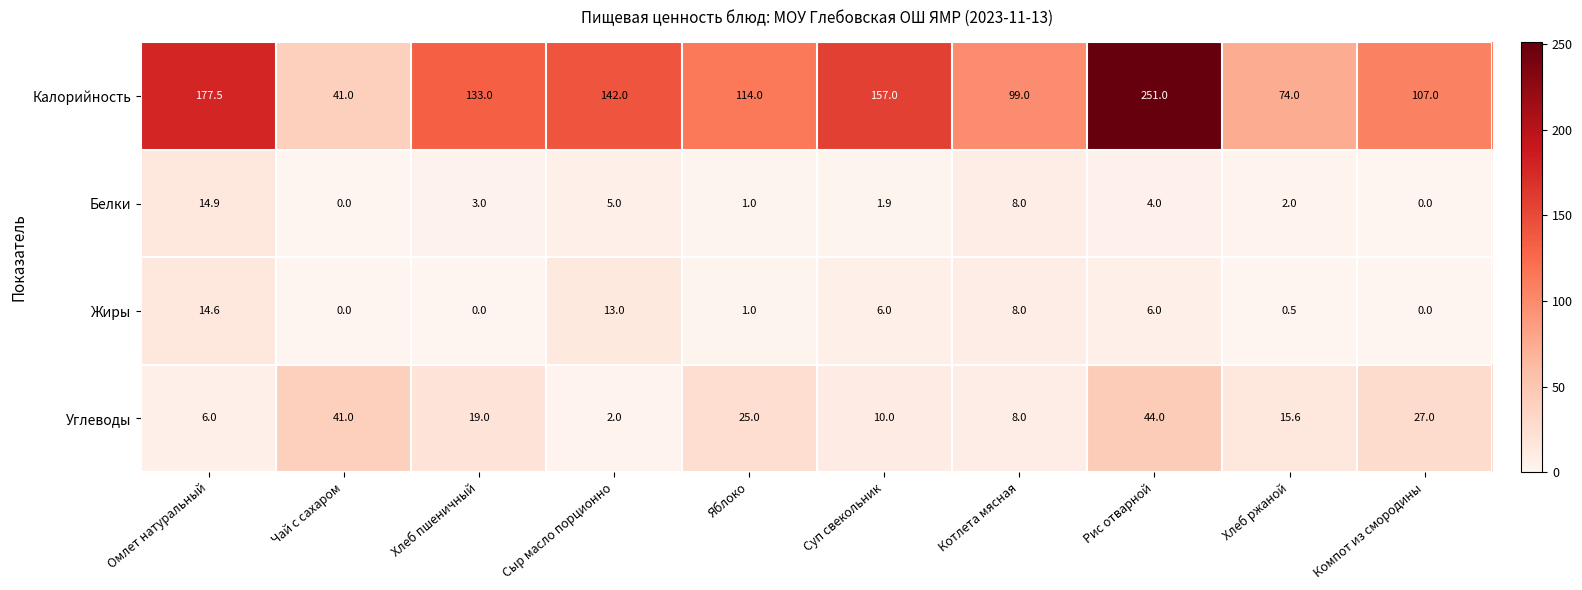

Which series has the widest spread of values?

Калорийность